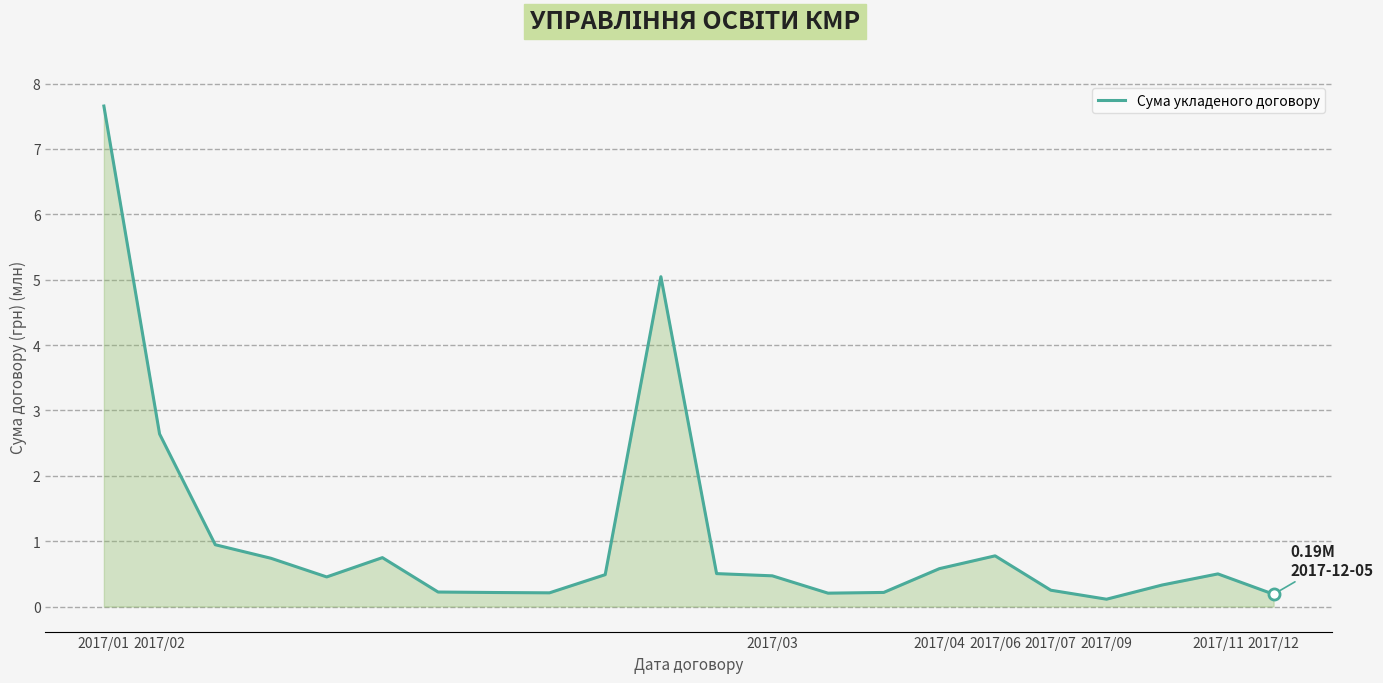

True or false: the data has more than 2 interior local peaks.

True